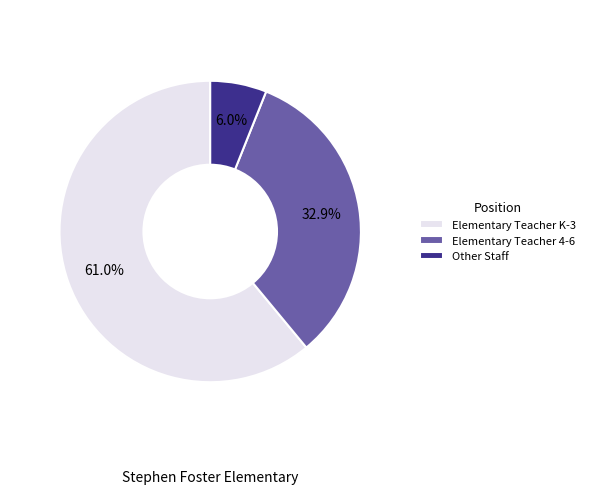

What is the smallest slice in the pie chart?

Other Staff